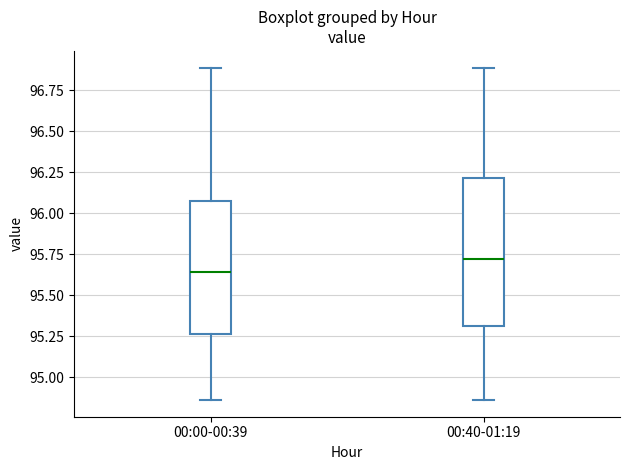

Where is the upper edge of the box for 00:40-01:19 on the y-axis? The values are not printed on the chart, so give them approximately, as read against the axis.

96.20